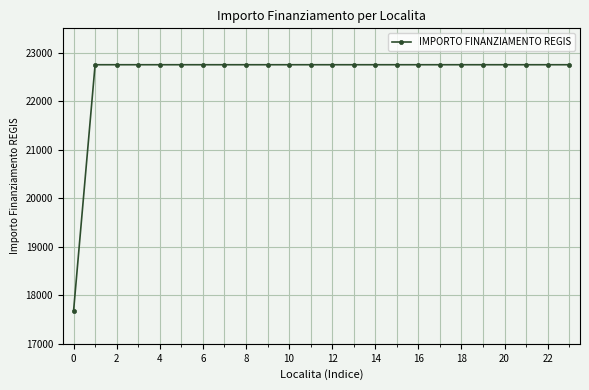

How many lines are shown in the chart?

1